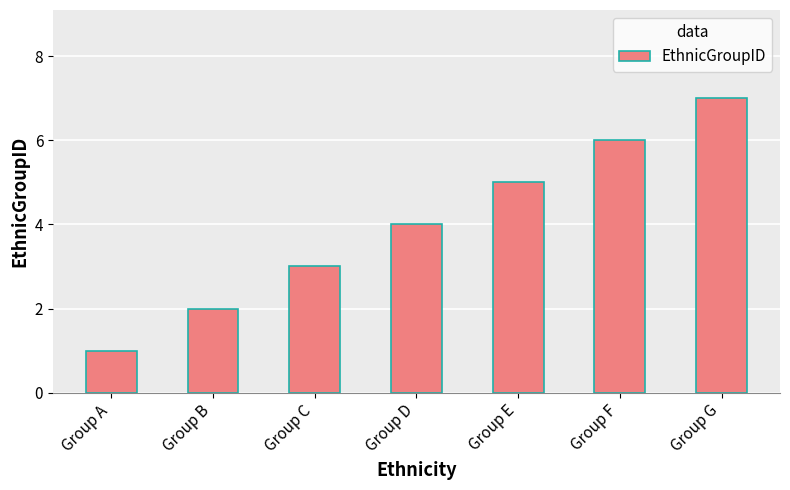

What value does the data have at Group D?

4